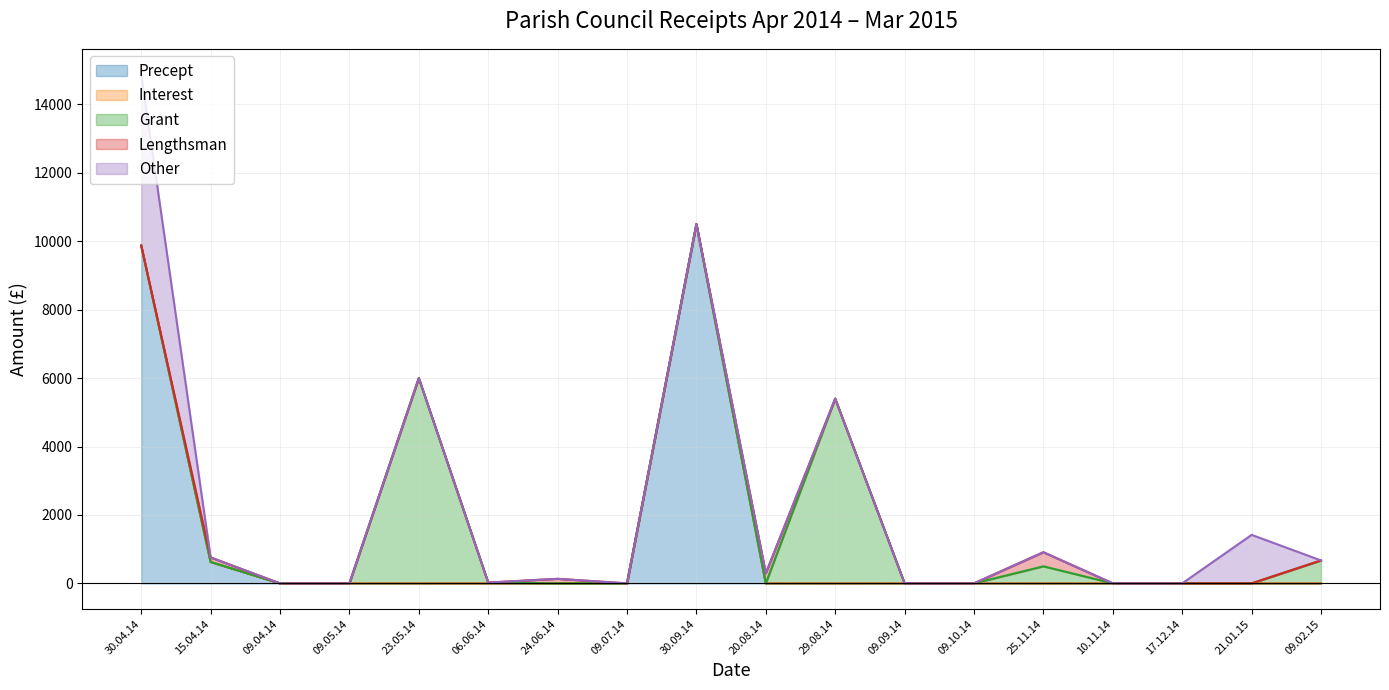

How many lines are shown in the chart?

5